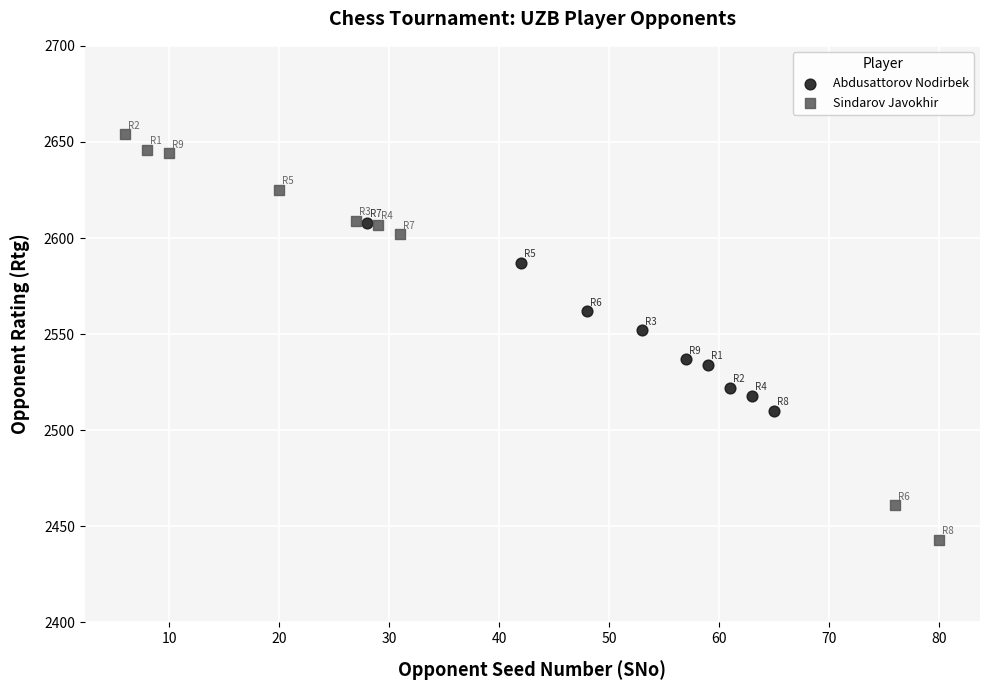

Which series has the largest Y range (max minus min)?

Sindarov Javokhir